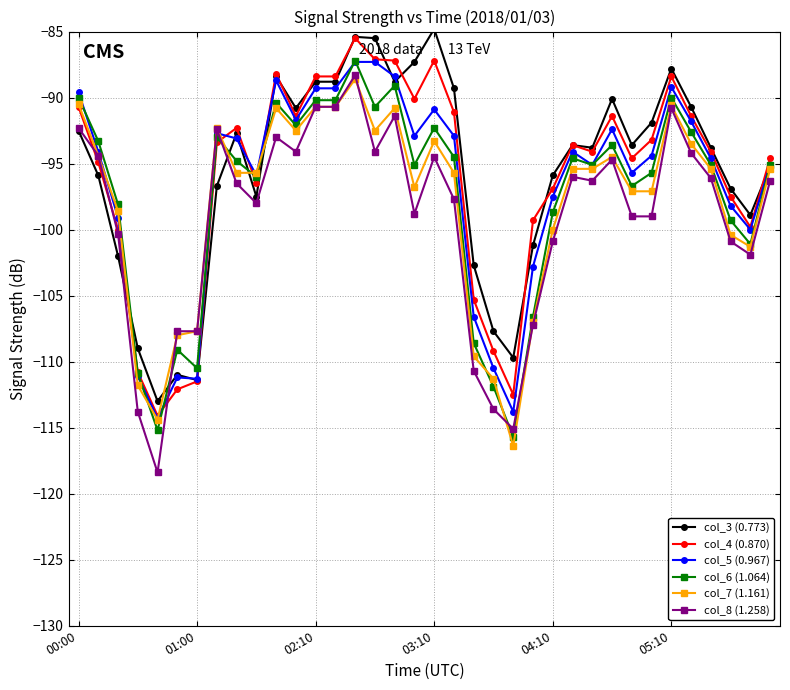

What is the value of the col_8 (1.258) point at the 28th from the left?

-94.7